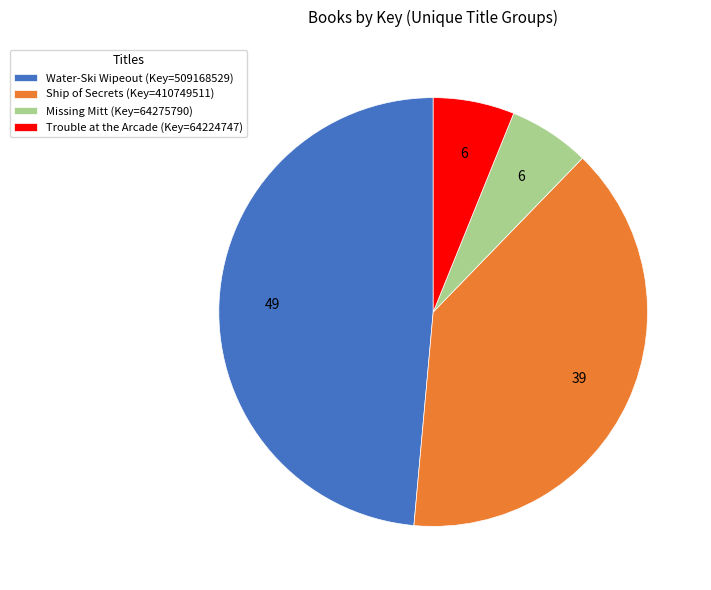

Is it true that Ship of Secrets (Key=410749511) is 39% of the pie?

True